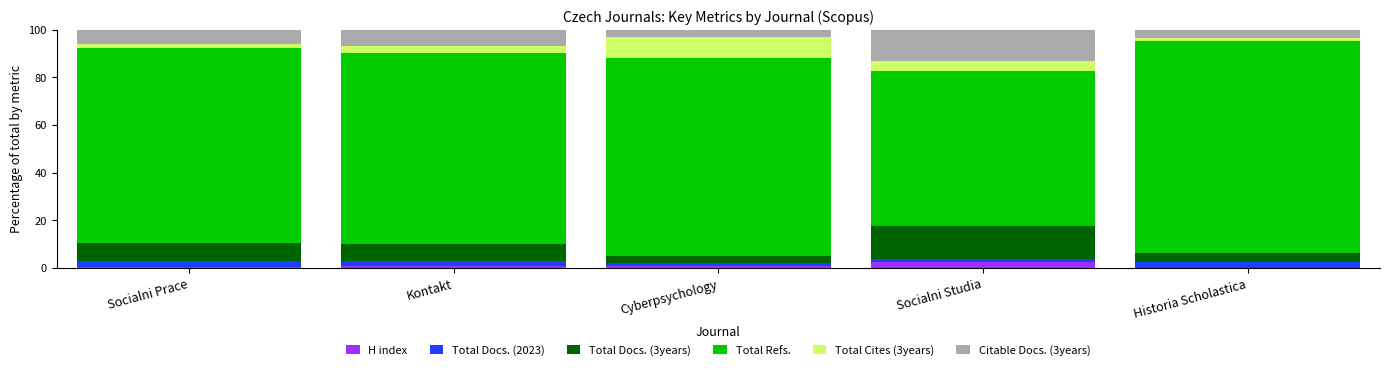

What is the sum of all H index values?

4.4